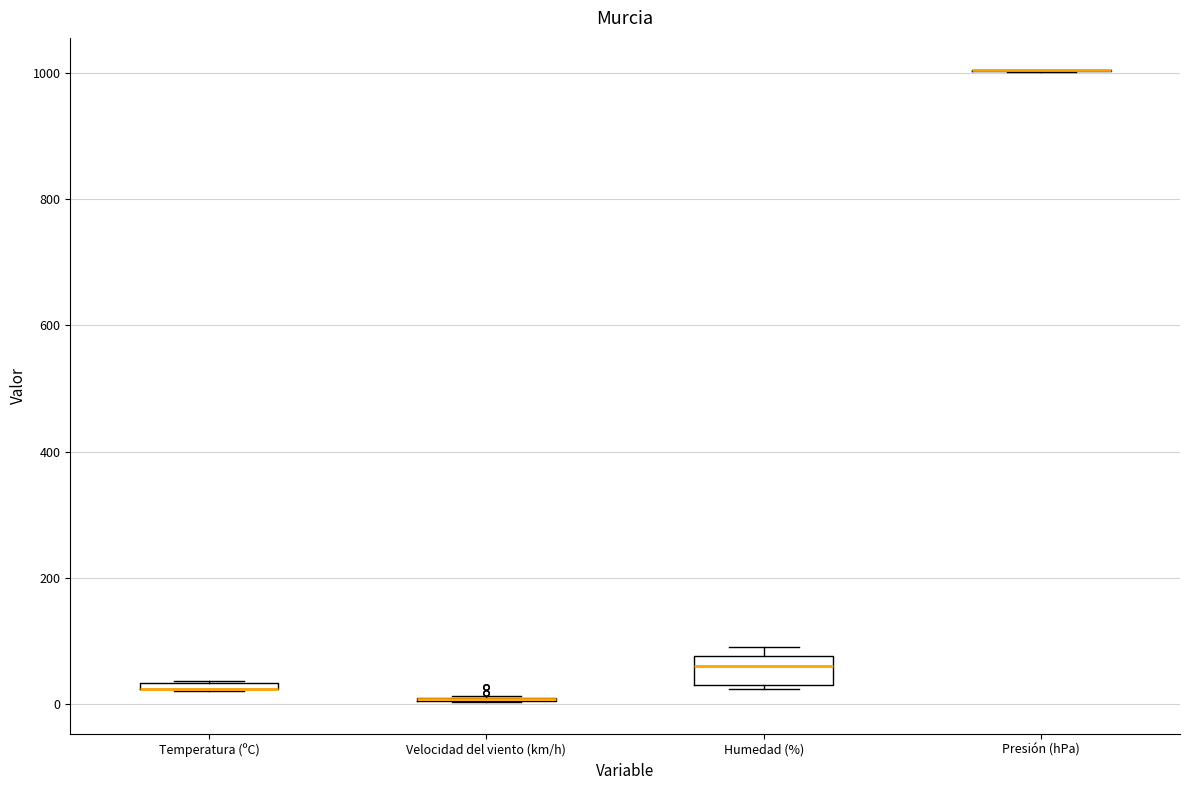

Where is the upper edge of the box for Humedad (%) on the y-axis? The values are not printed on the chart, so give them approximately, as read against the axis.

80